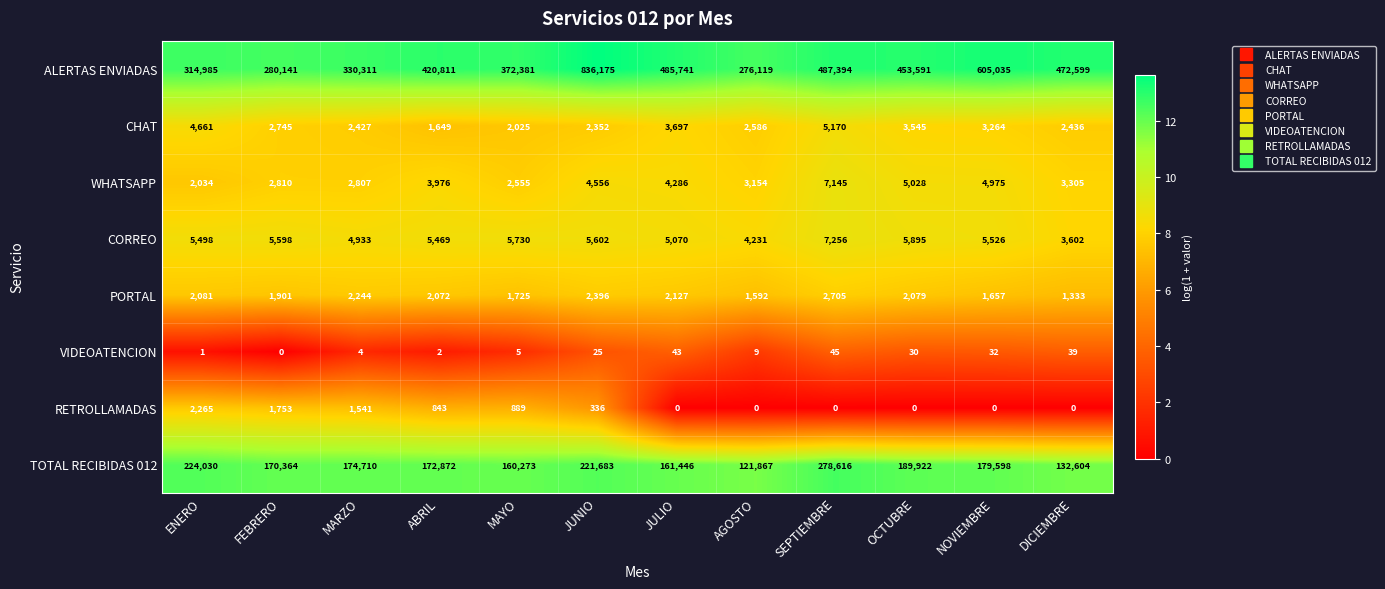

How many categories are shown in the chart?

12